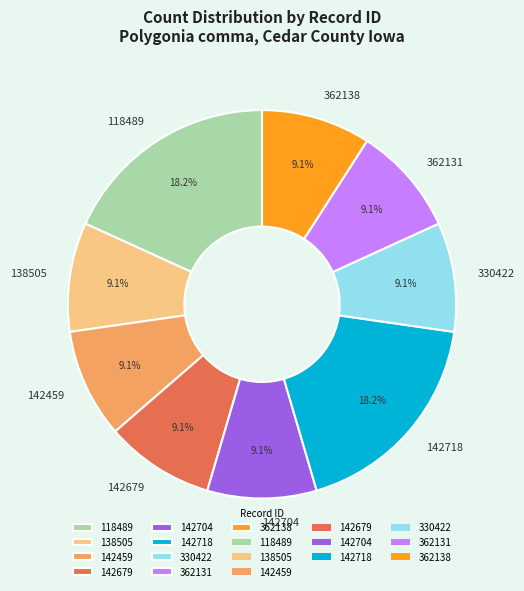

To the nearest percent, what percentage of the pie is 362131?

9%